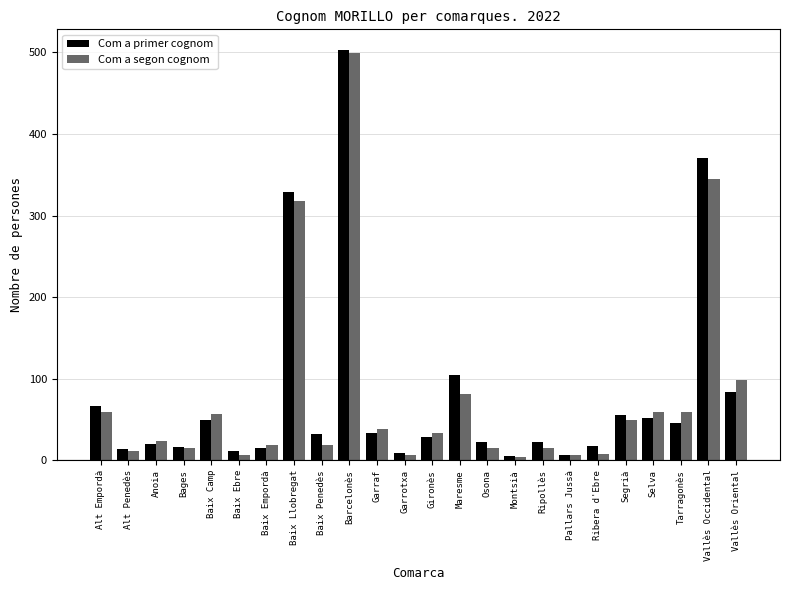

Which label corresponds to the largest value in the chart?

Barcelonès